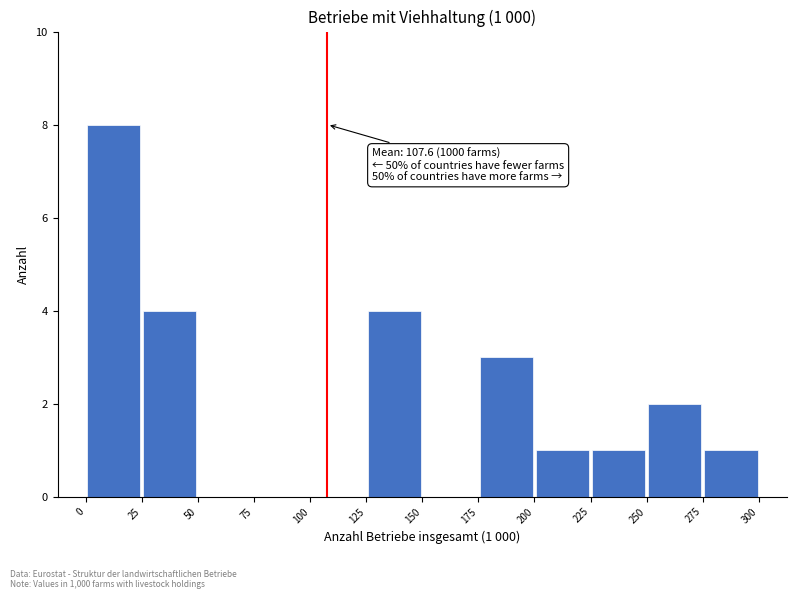

Which range on the x-axis has the tallest bar?

0 to 25